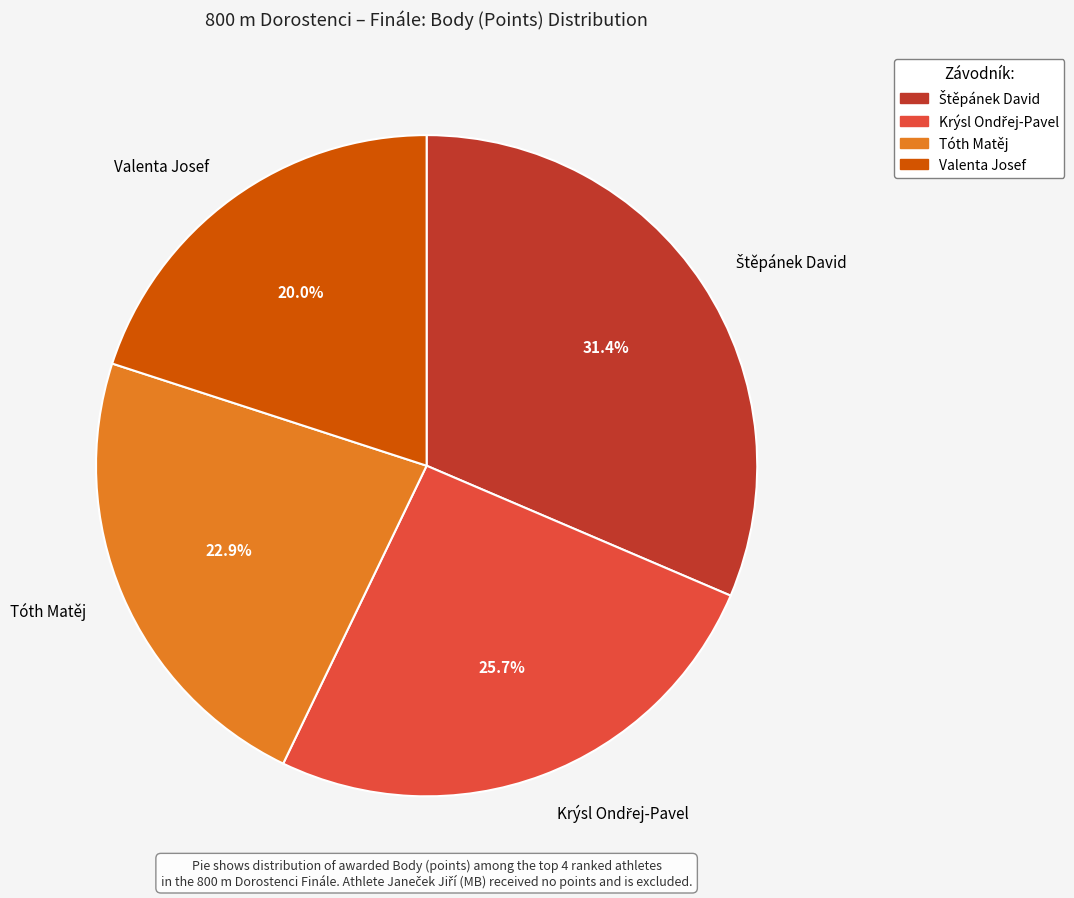

What portion of the pie excludes Tóth Matěj?

77.1%